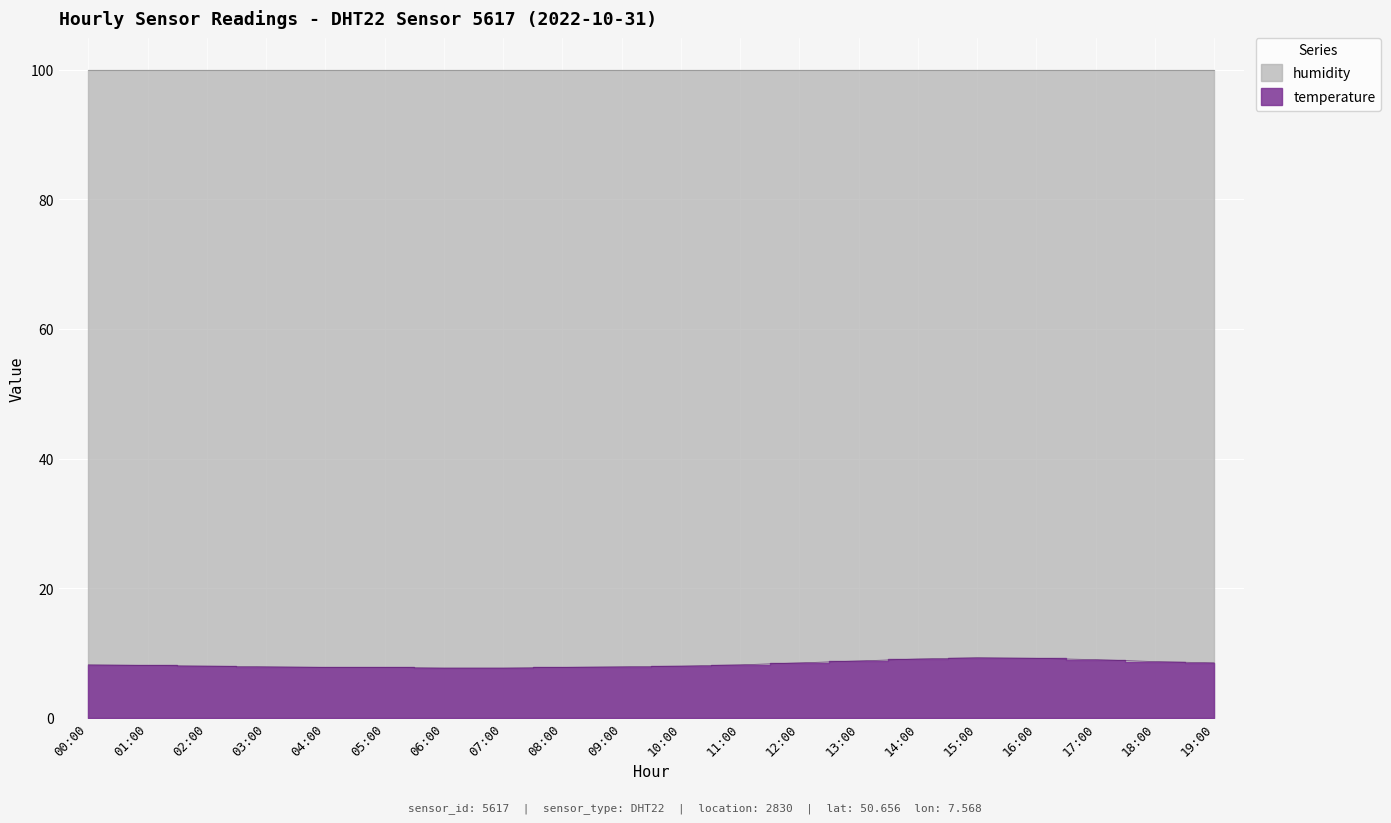

True or false: there are more than 2 points higher than both neighbors.

False